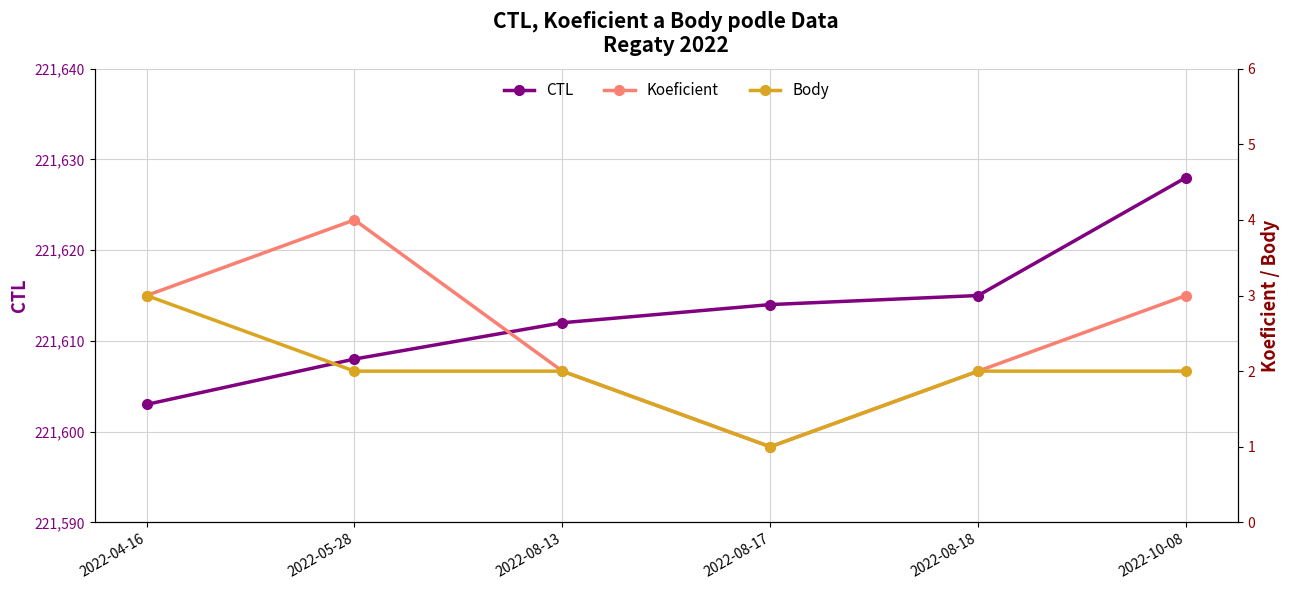

At 2022-04-16, list the series in order from largest to smallest.

CTL, Koeficient, Body